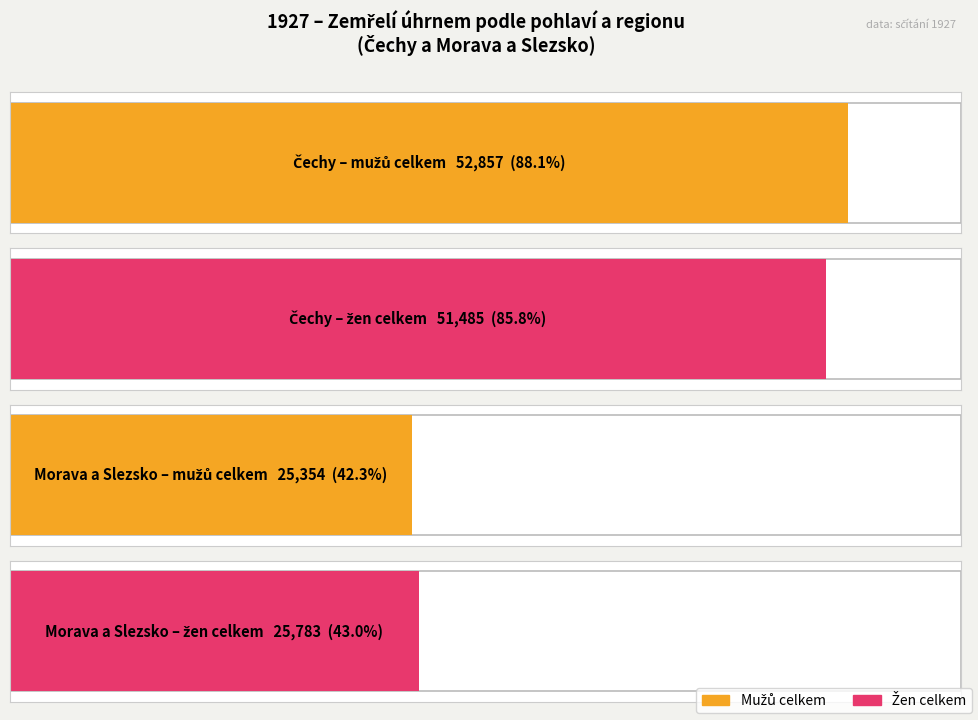

List the series in order of their peak value, lowest first.

Zeny_celkem, Muzi_celkem